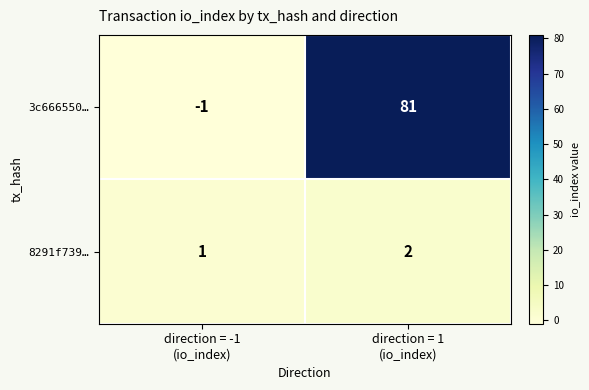

What is the difference between the maximum and minimum values in the 3c666550… series?

82